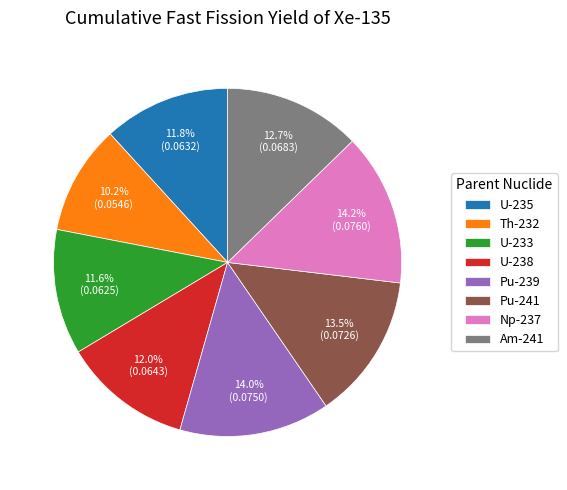

Does any single category account for the majority?

No